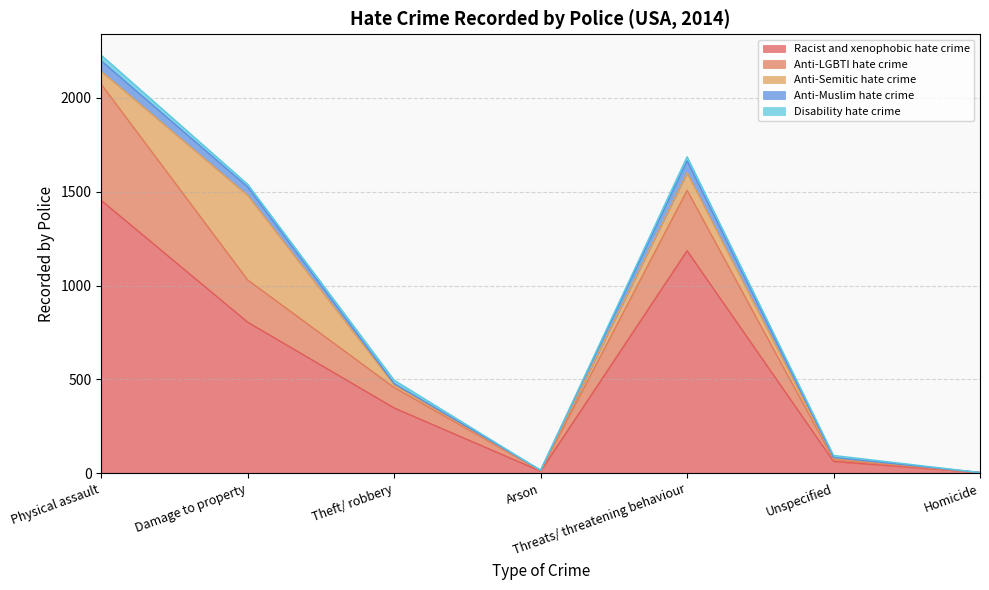

How many interior local peaks does the Anti-Semitic hate crime series have?

2